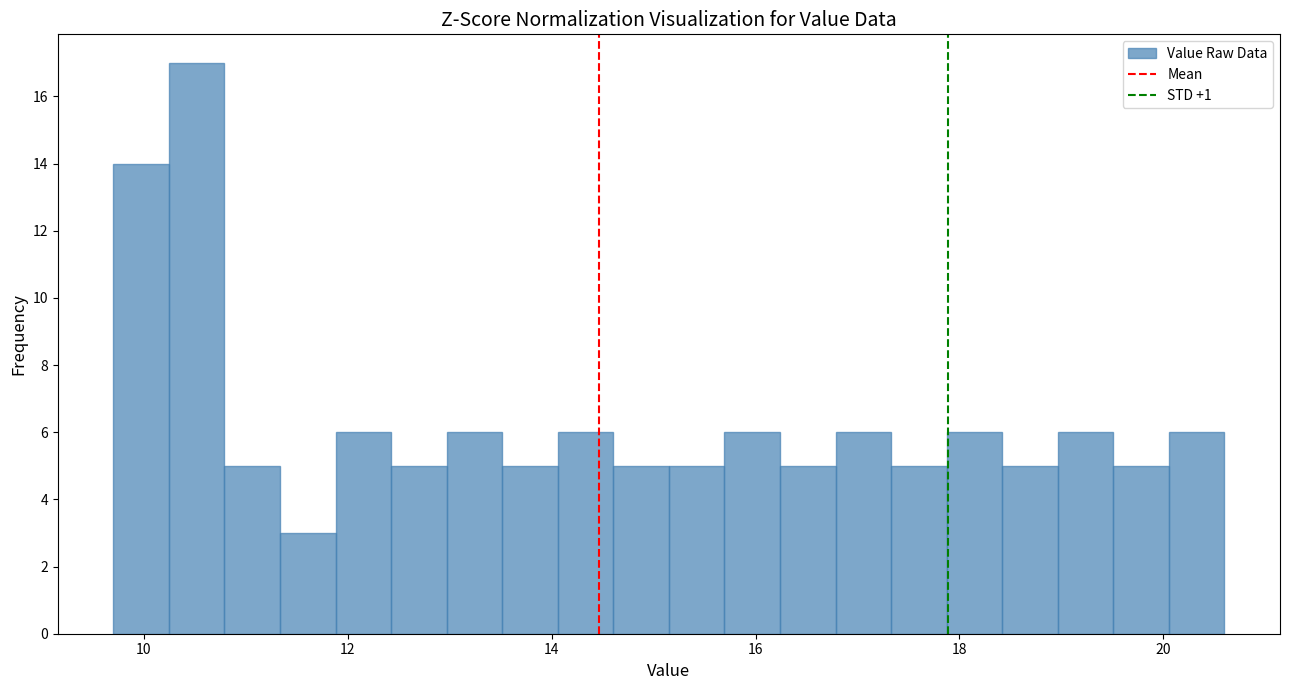

Read against the x-axis, roughly where is the centre of the tallest bar?

10.6